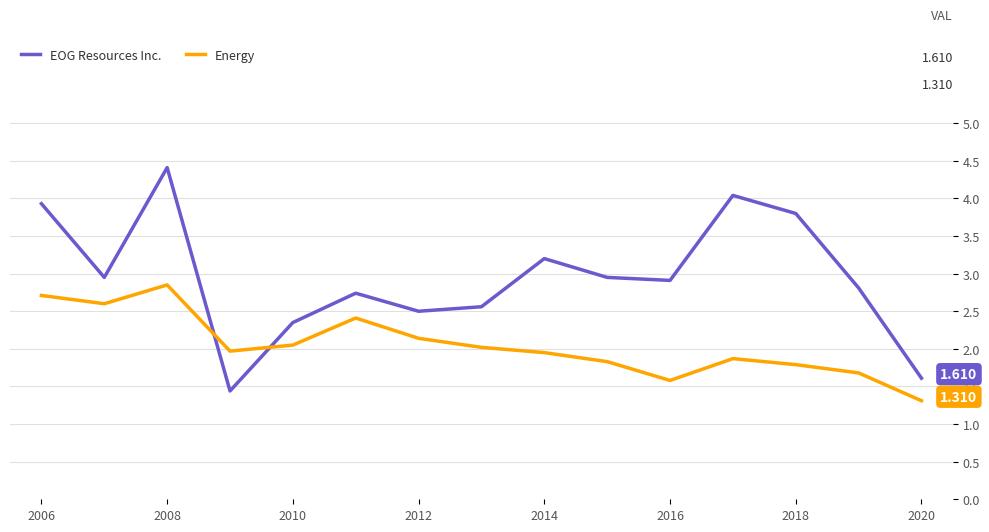

What are all the series names shown in the legend?

EOG Resources Inc., Energy